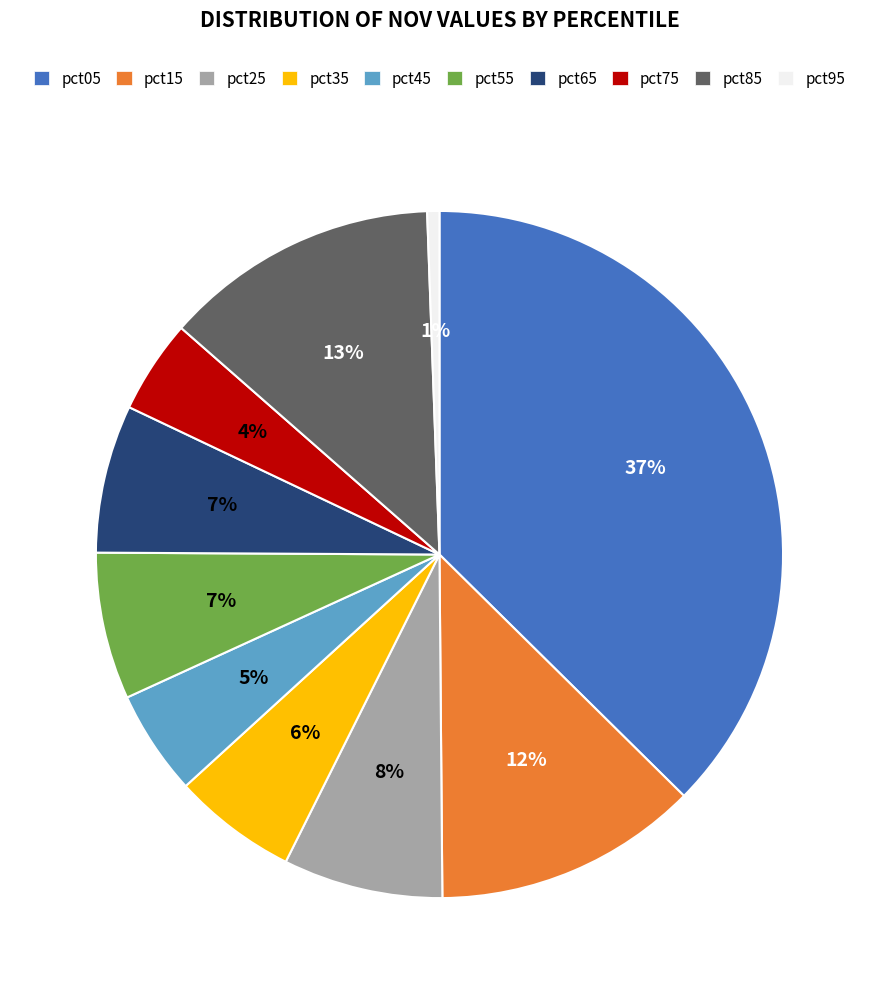

Is pct35 the majority of the pie?

No